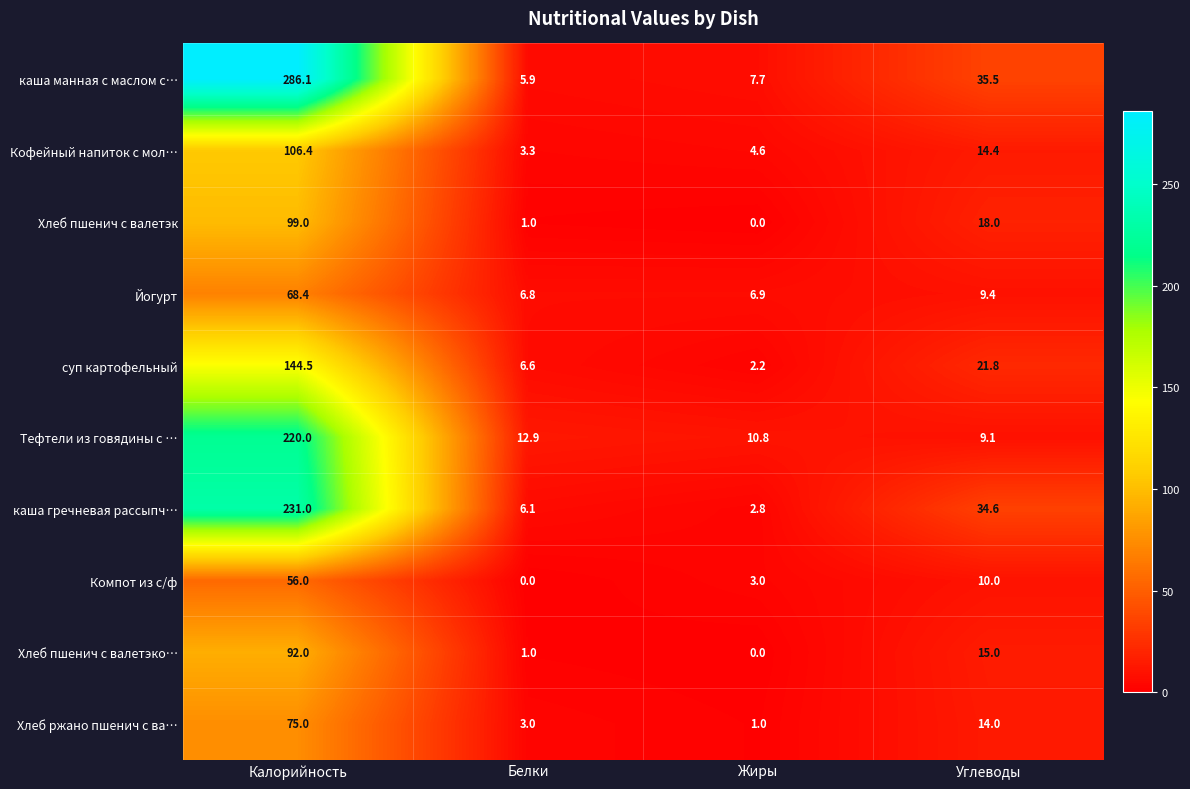

Rank the series by their maximum value, from lowest to highest.

Компот из с/ф, Йогурт, Хлеб ржано пшенич с ва…, Хлеб пшенич с валетэко…, Хлеб пшенич с валетэк, Кофейный напиток с мол…, суп картофельный, Тефтели из говядины с …, каша гречневая рассыпч…, каша манная с маслом с…